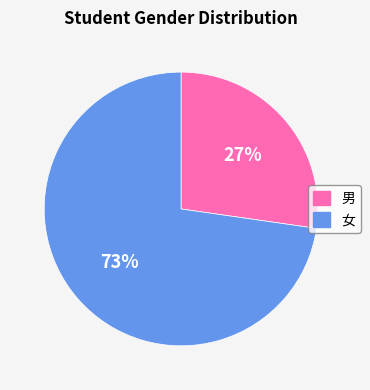

To the nearest percent, what portion does 女 represent?

73%